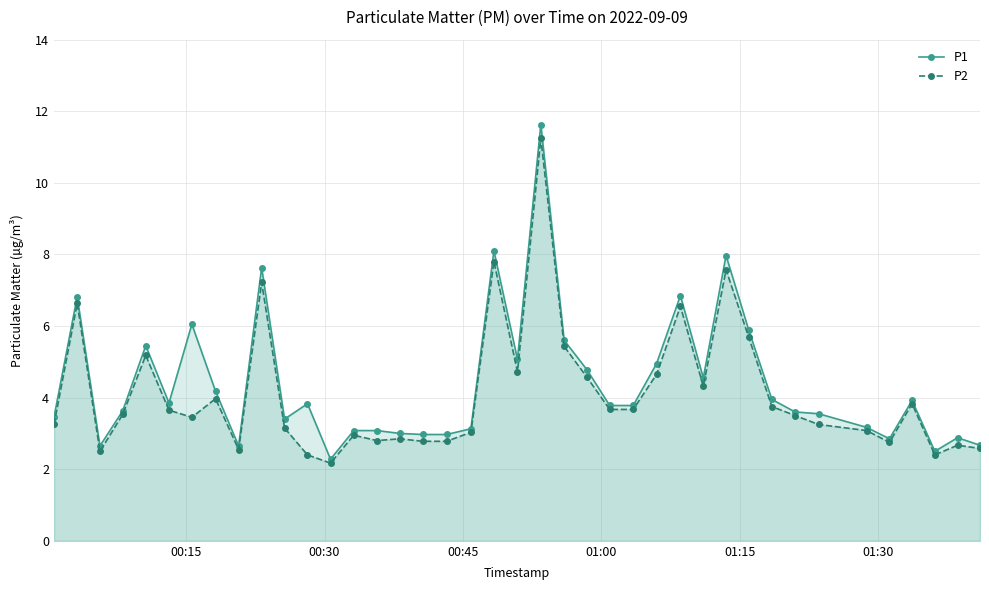

True or false: P2 and P1 intersect in this chart.

False